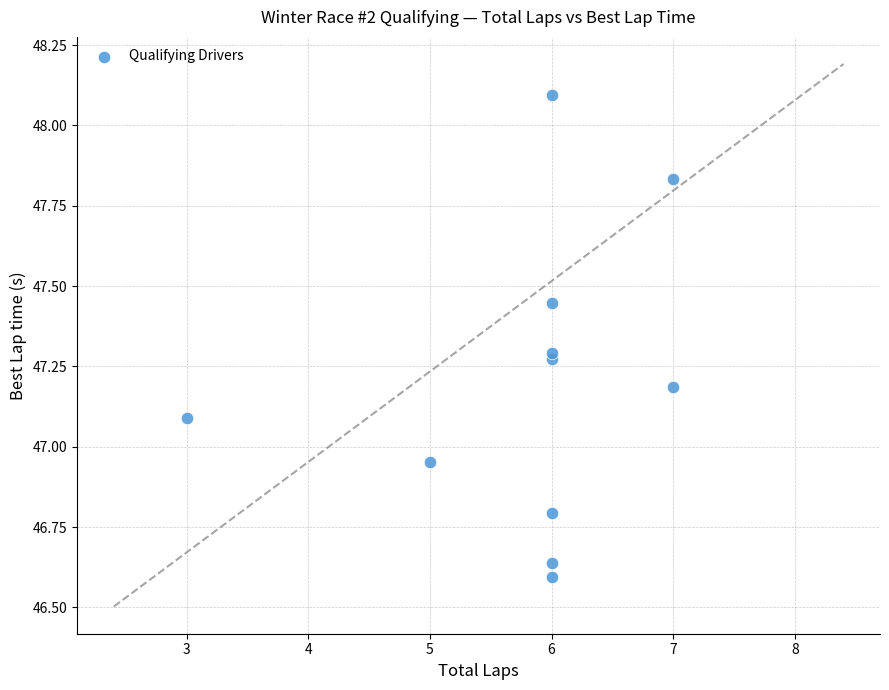

What is the average X value?

5.8